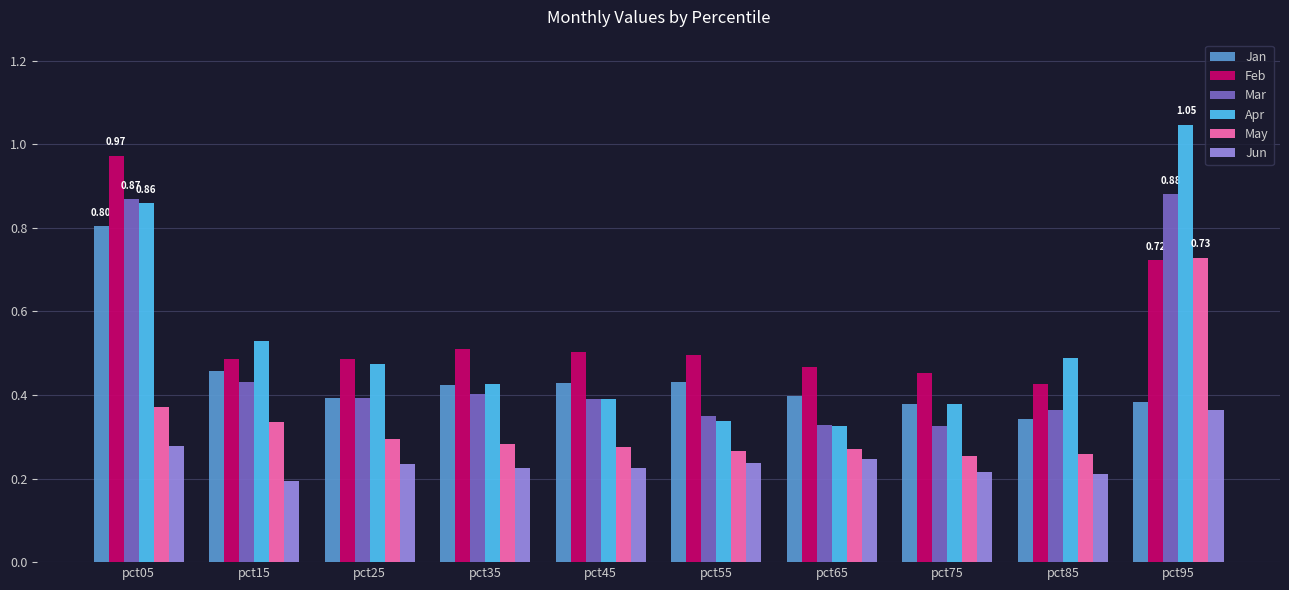

At how many categories does at least one series exceed 0?

10